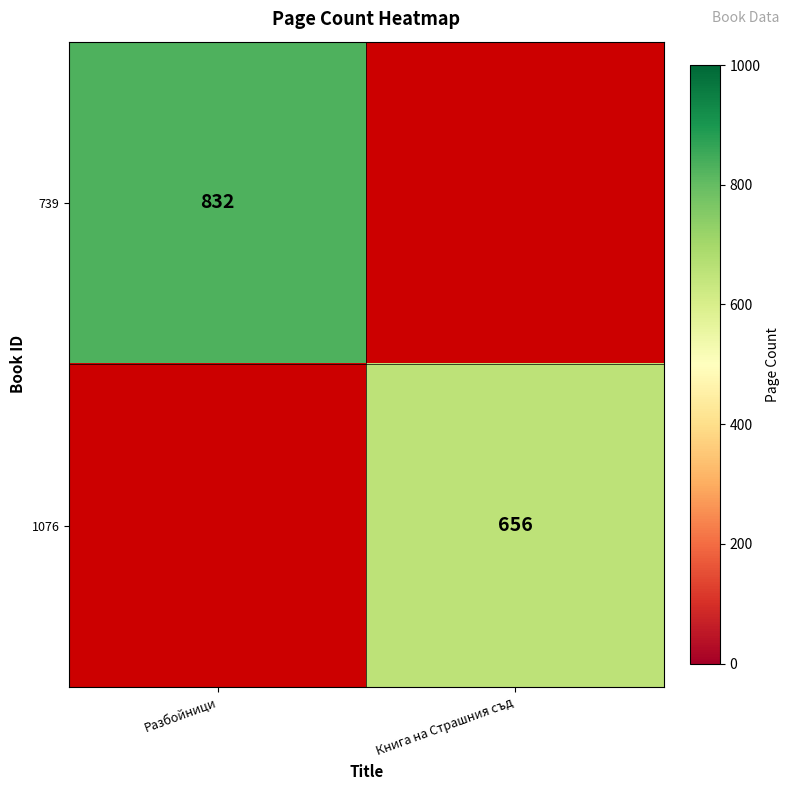

The value of 739 at Разбойници is 832. True or false?

True